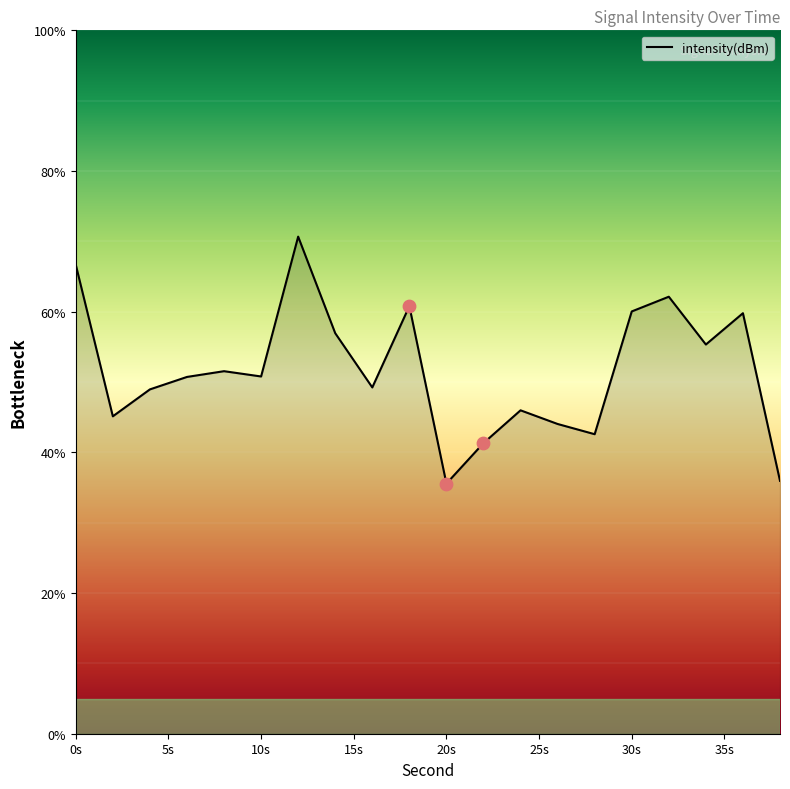

What is the greatest value displayed?

70.7